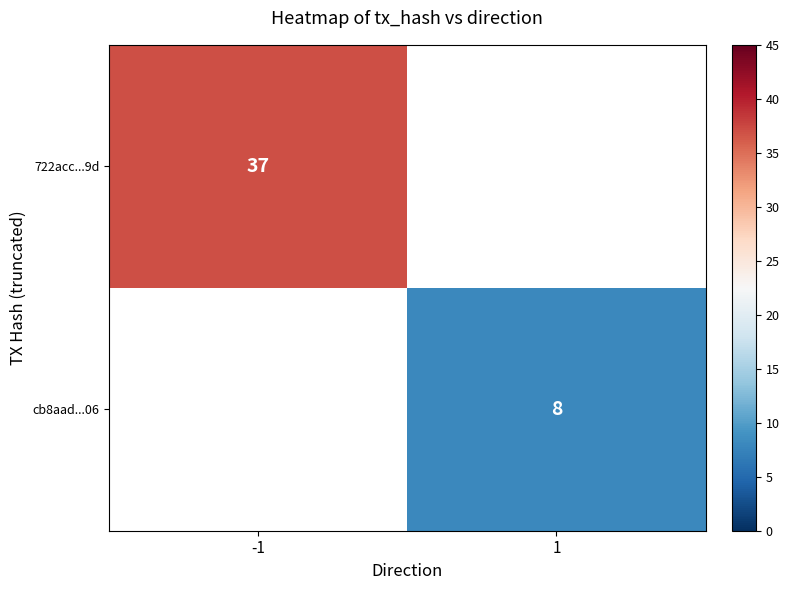

The 722acc...9d series shows 57 at -1. True or false?

False